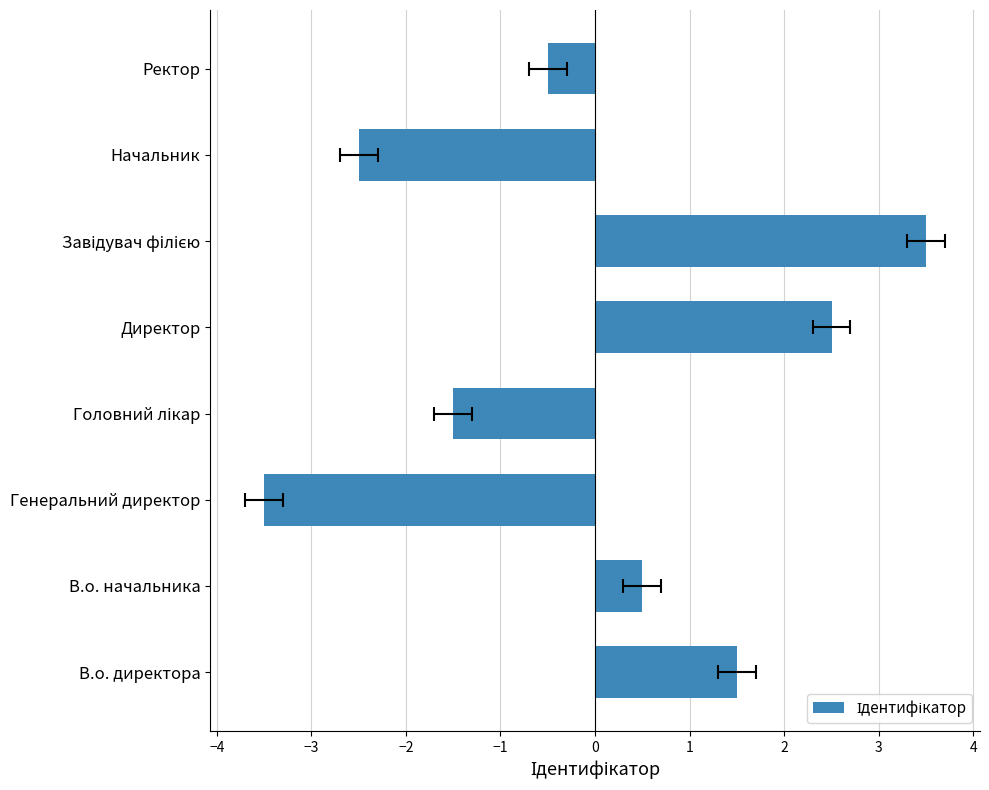

Read the value at Директор.

2.5